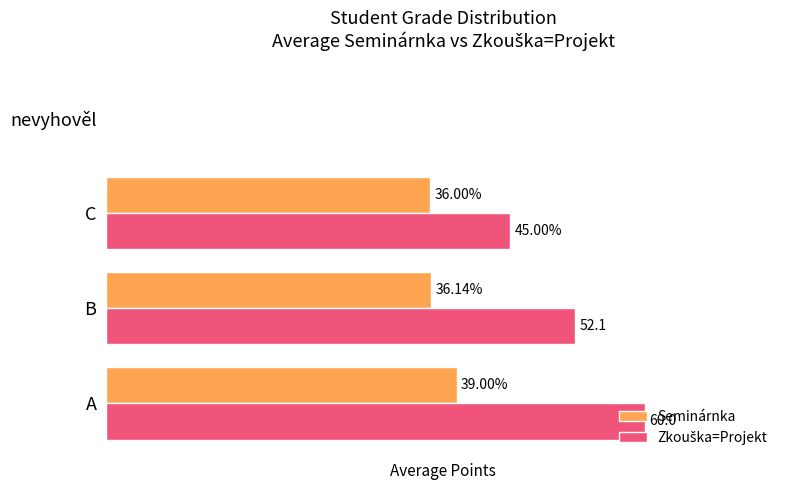

Which category has the highest value in the Seminárnka series?

A